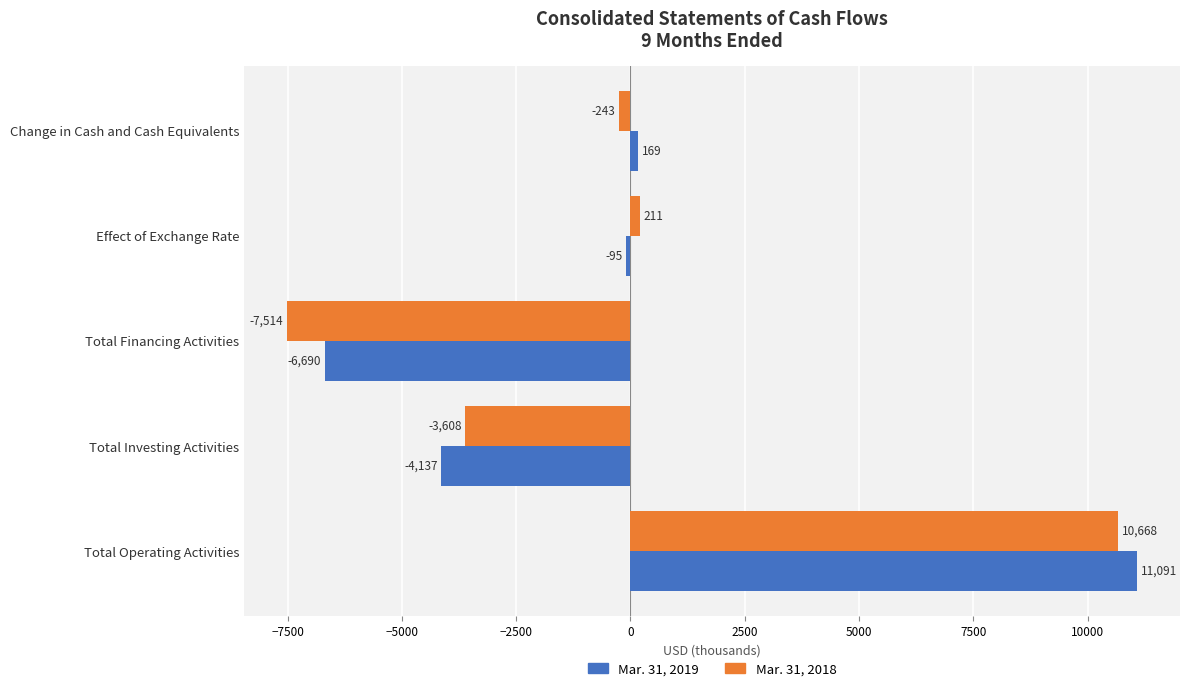

Is the value of Mar. 31, 2019 at Effect of Exchange Rate greater than the value of Mar. 31, 2018 at Total Investing Activities?

Yes